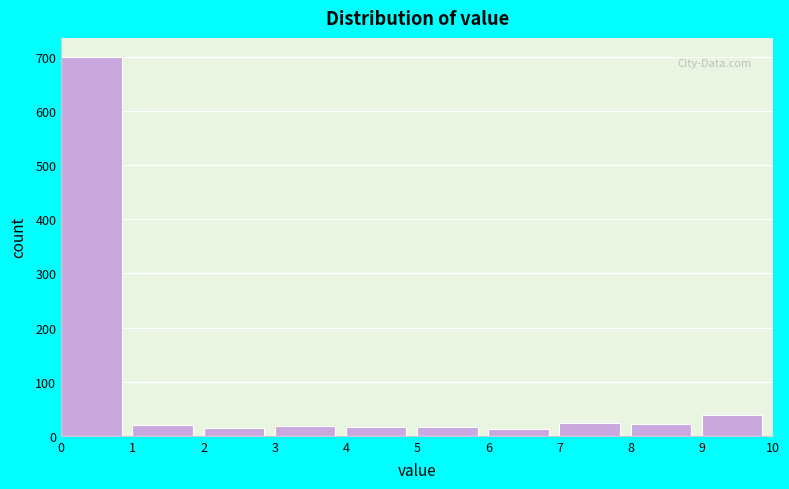

Which range on the x-axis has the tallest bar?

0 to 1